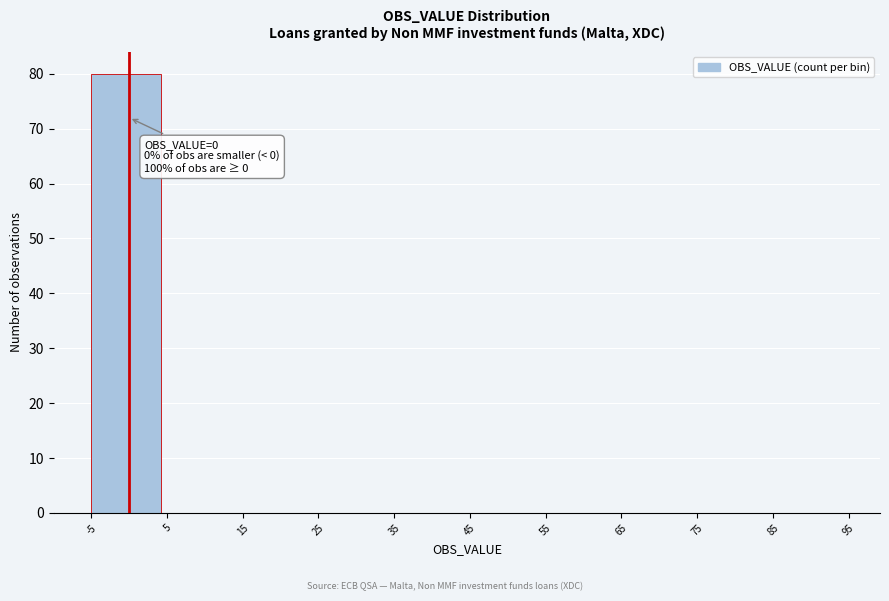

Over which range of the x-axis is the bar tallest?

-5 to 5